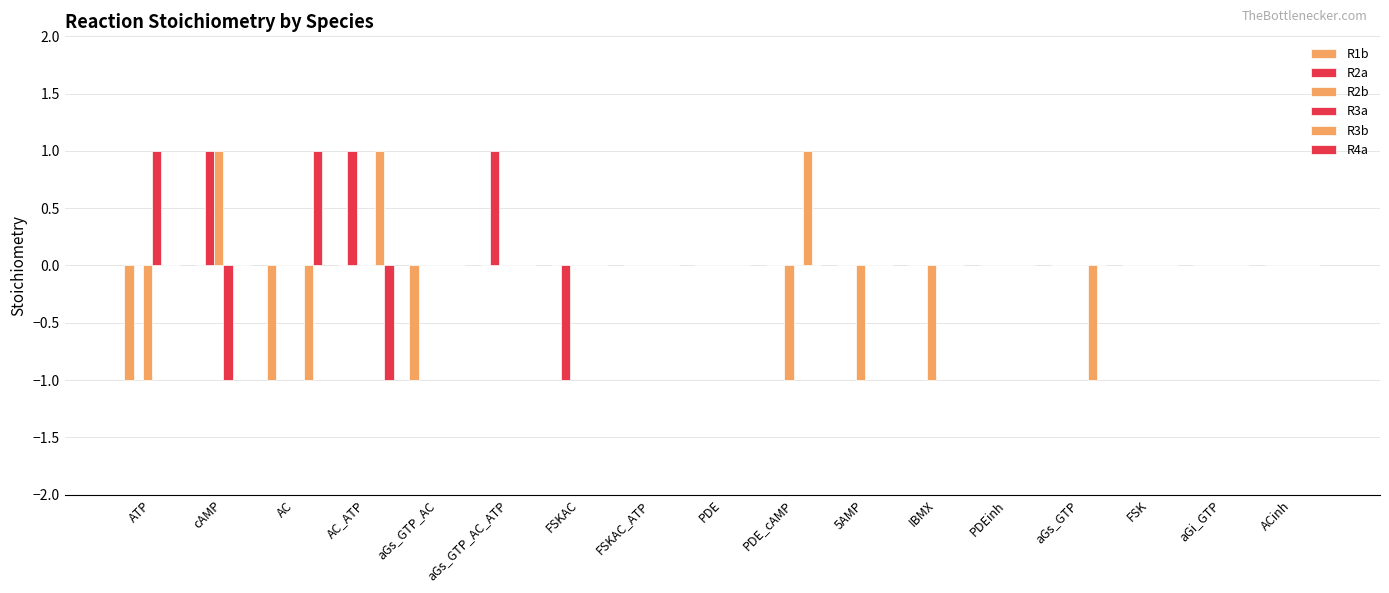

What is the total value across all series at FSKAC?

-1